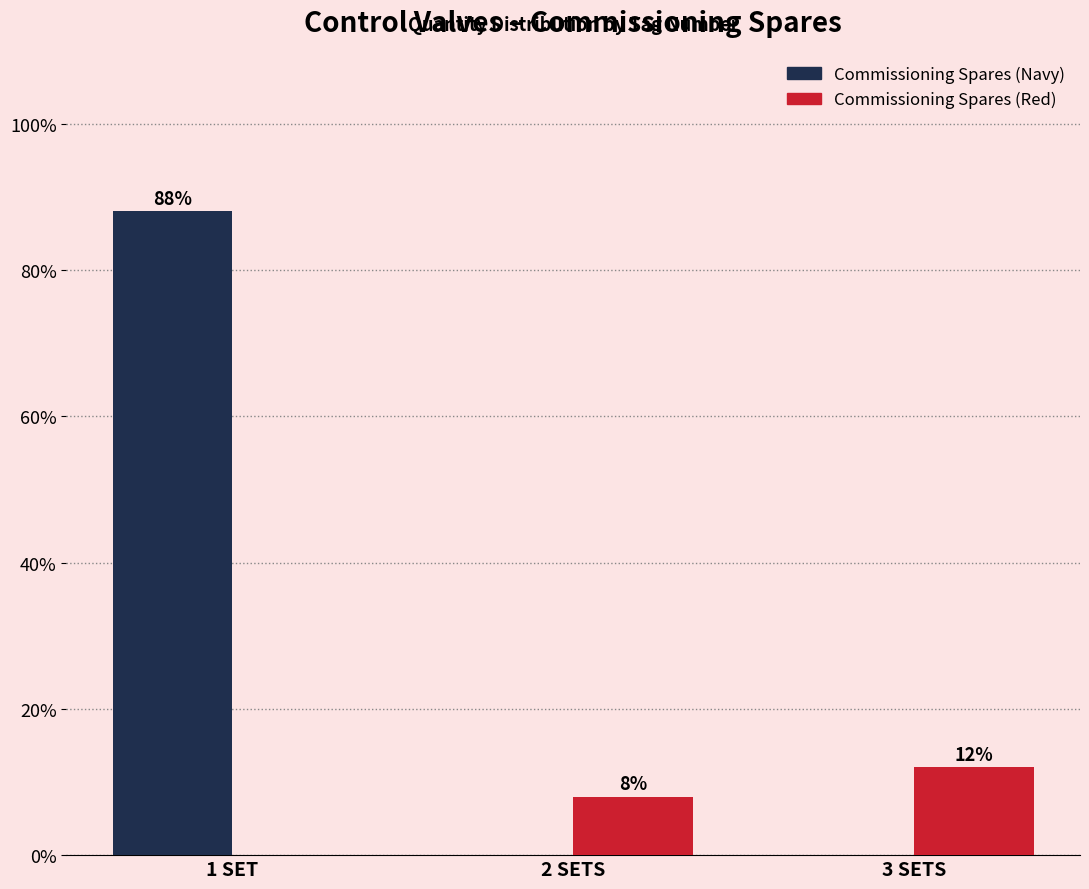

What is the greatest value displayed?

88